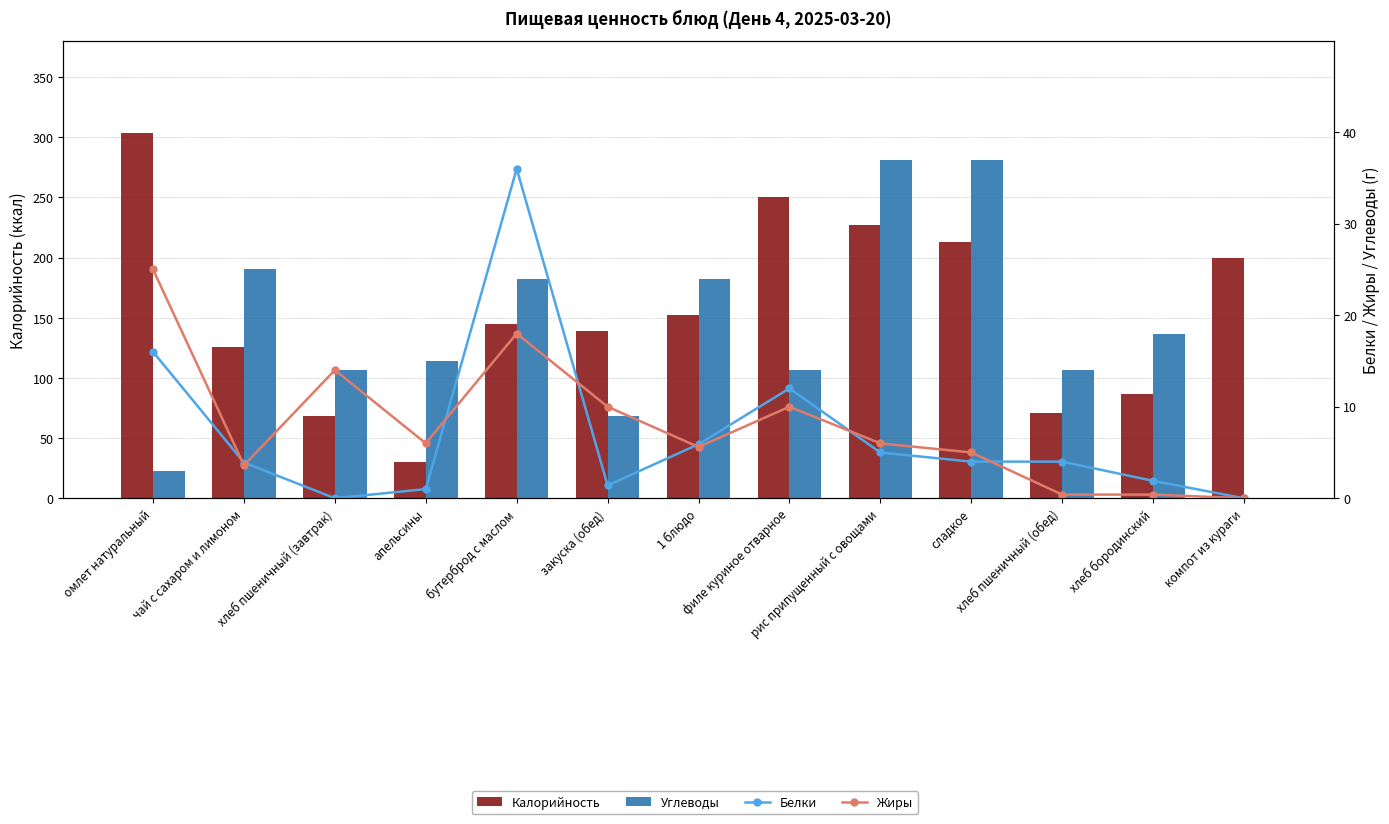

At how many categories does at least one series exceed 301?

1